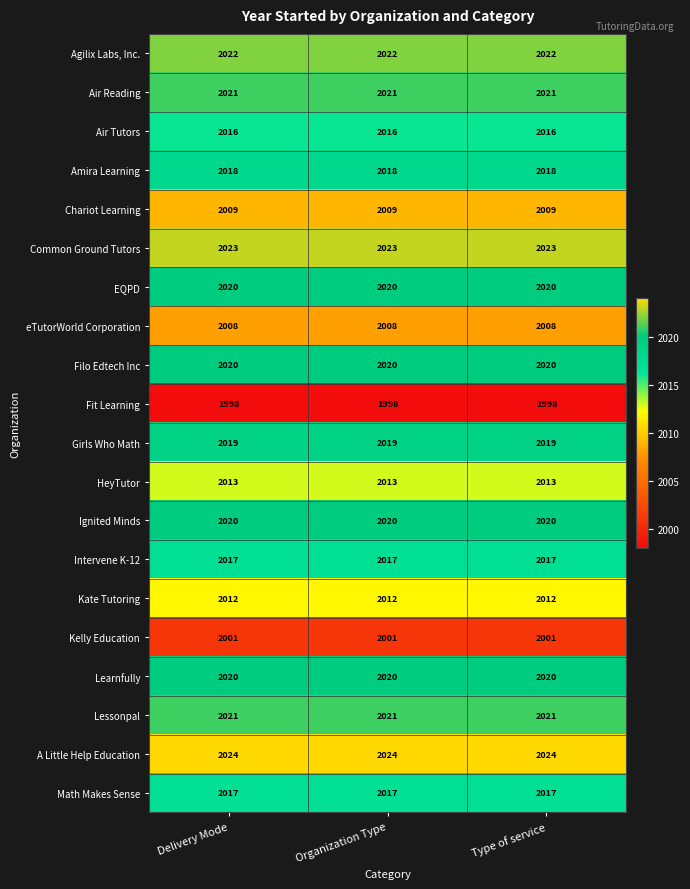

What is the difference between the highest and lowest values at Type of service?

26